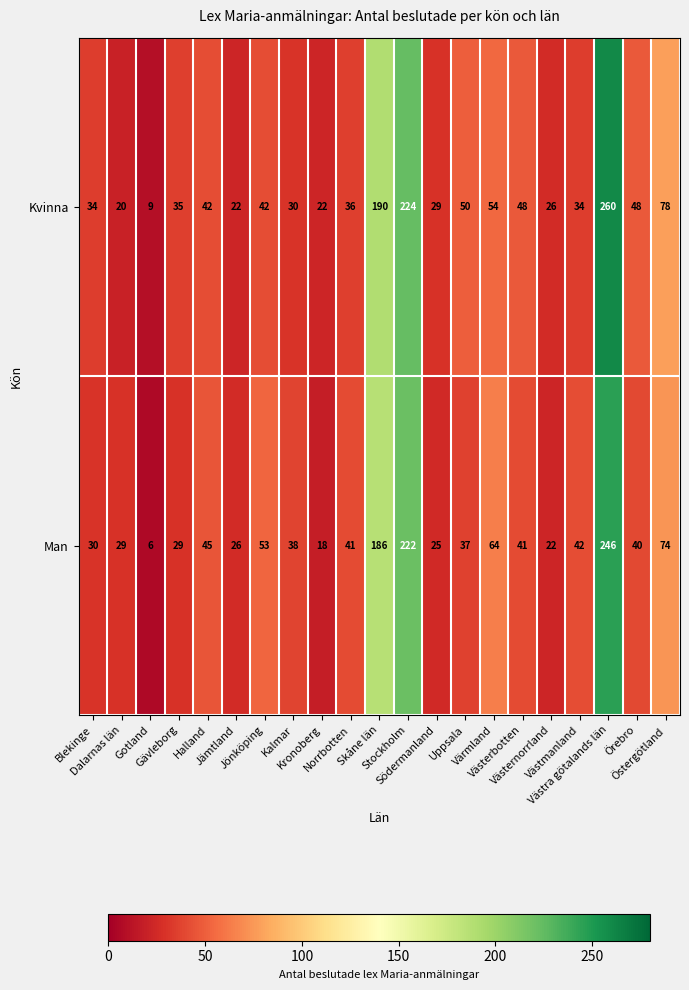

How many categories are shown in the chart?

21